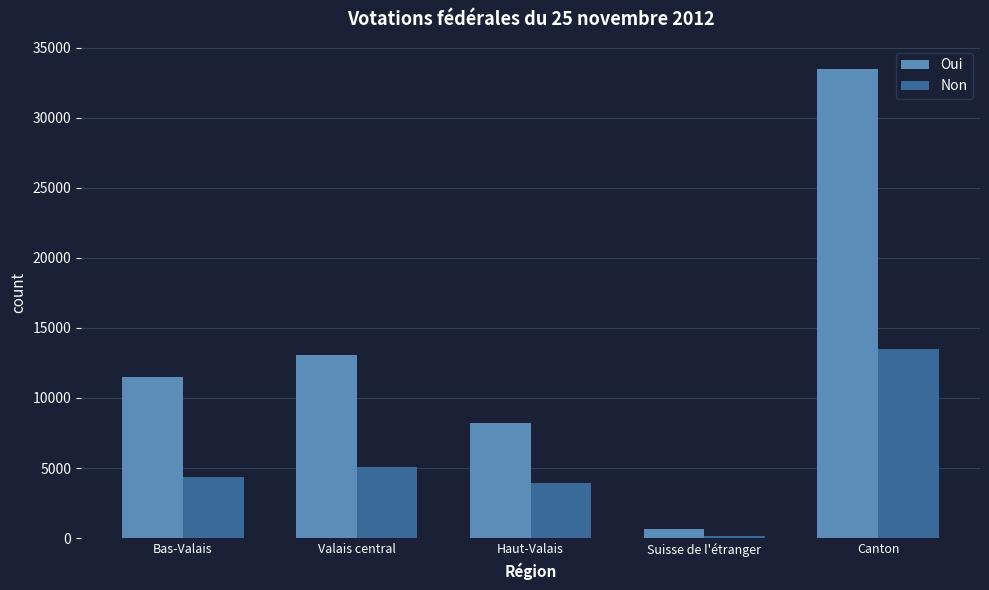

How many distinct data groups are displayed?

2